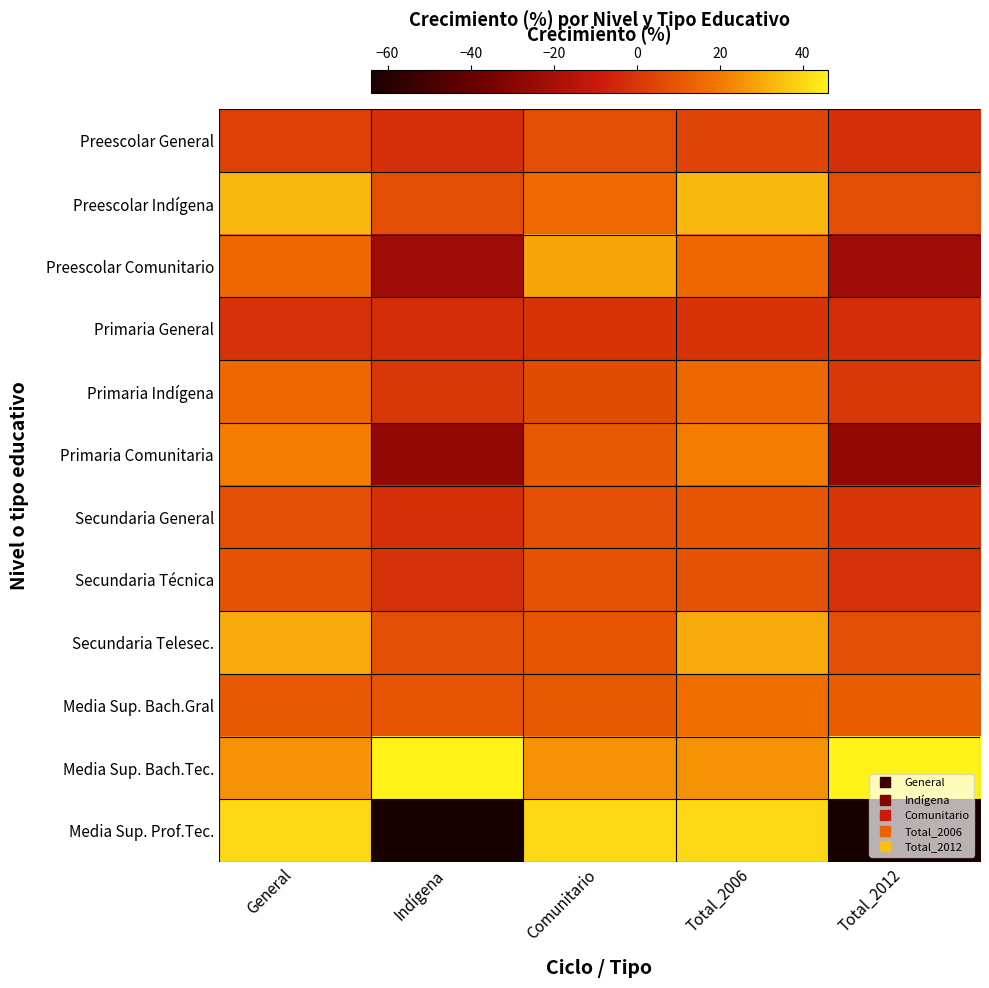

What is the maximum value shown in the chart?

46.0